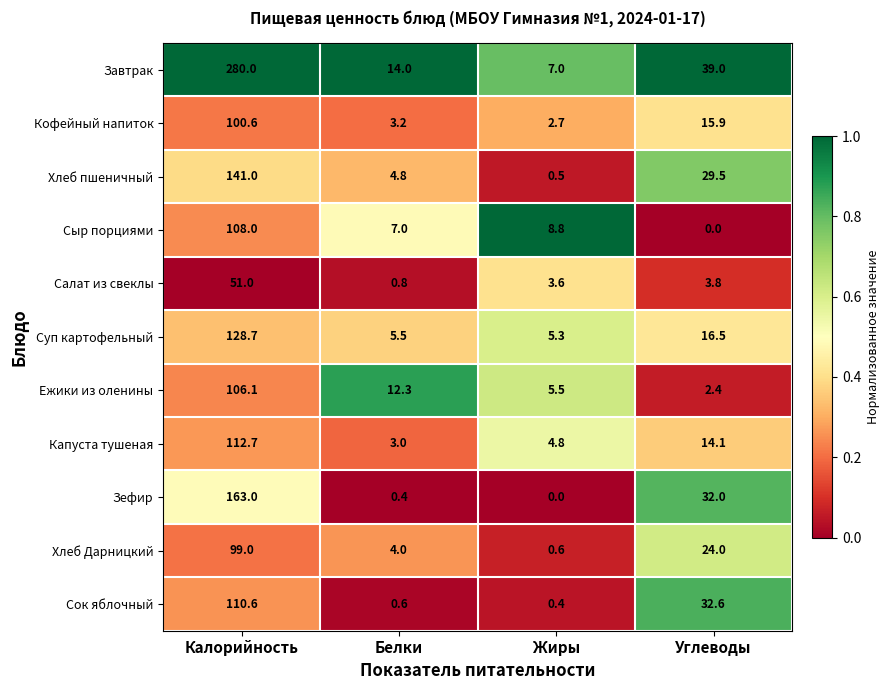

List the series in order of their peak value, lowest first.

Салат из свеклы, Хлеб Дарницкий, Кофейный напиток, Ежики из оленины, Сыр порциями, Сок яблочный, Капуста тушеная, Суп картофельный, Хлеб пшеничный, Зефир, Завтрак